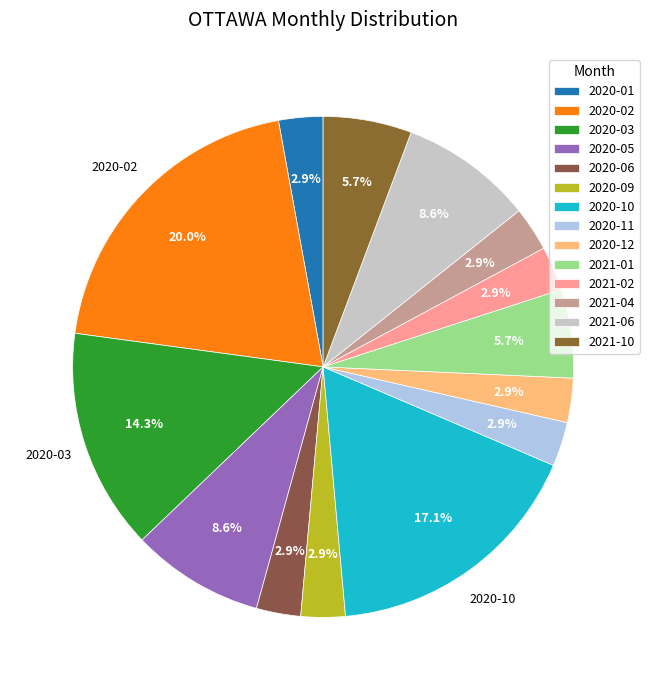

What is the ratio of the value at 2020-10 to the value at 2021-10?

3.0